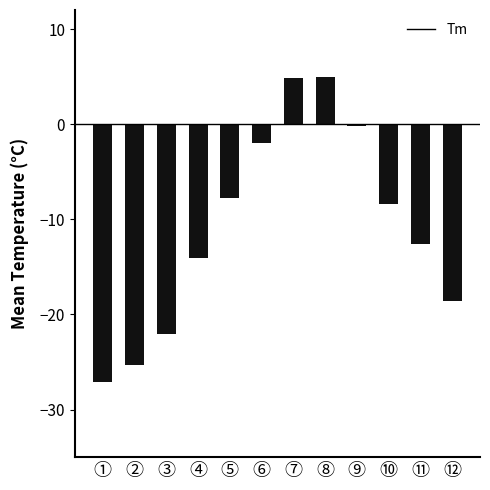

Read the value at ①.

-27.1